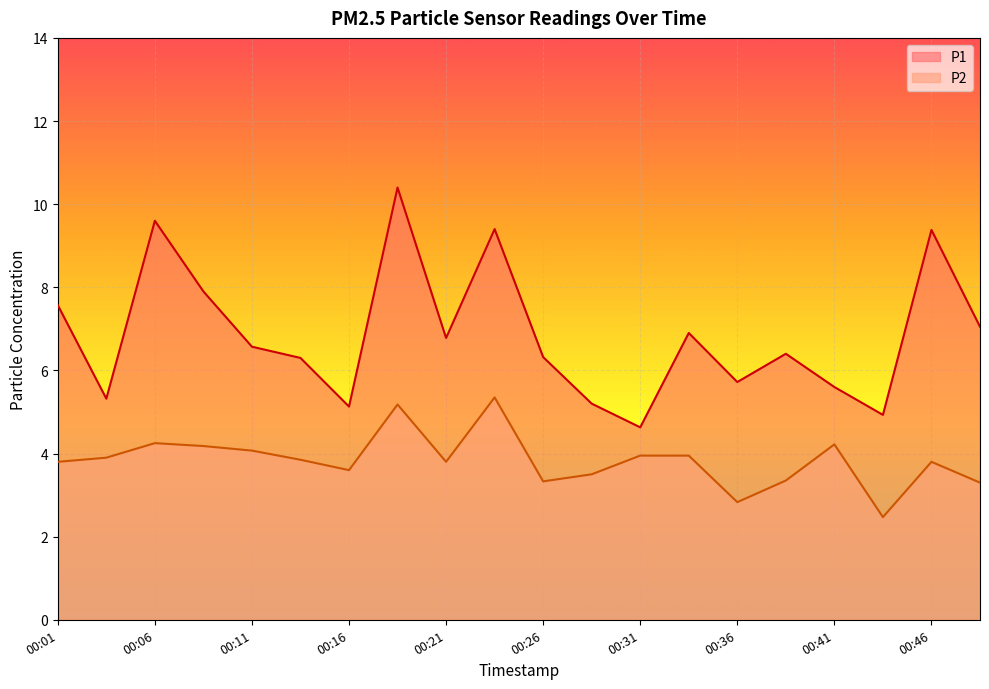

True or false: P2 has more than 0 points higher than both neighbors.

True